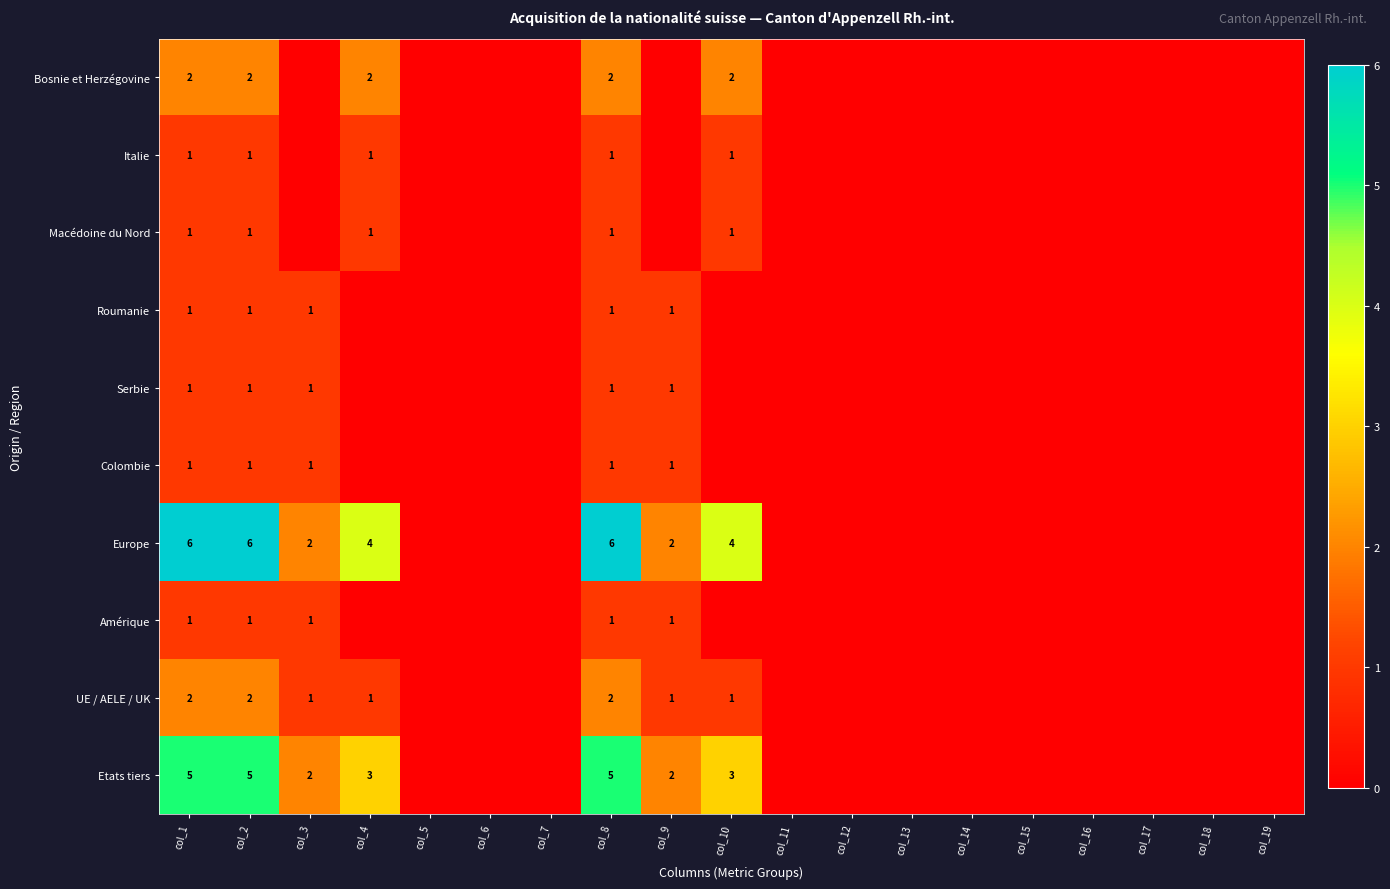

The Bosnie et Herzégovine series shows 2 at col_4. True or false?

True